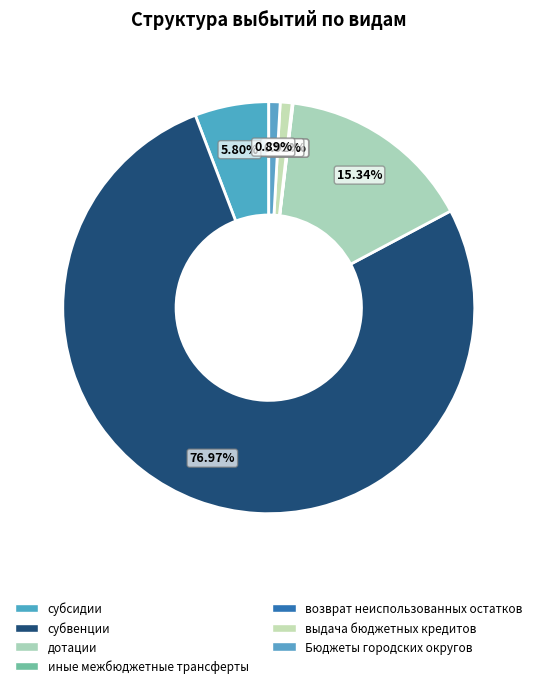

Does any single category account for the majority?

Yes